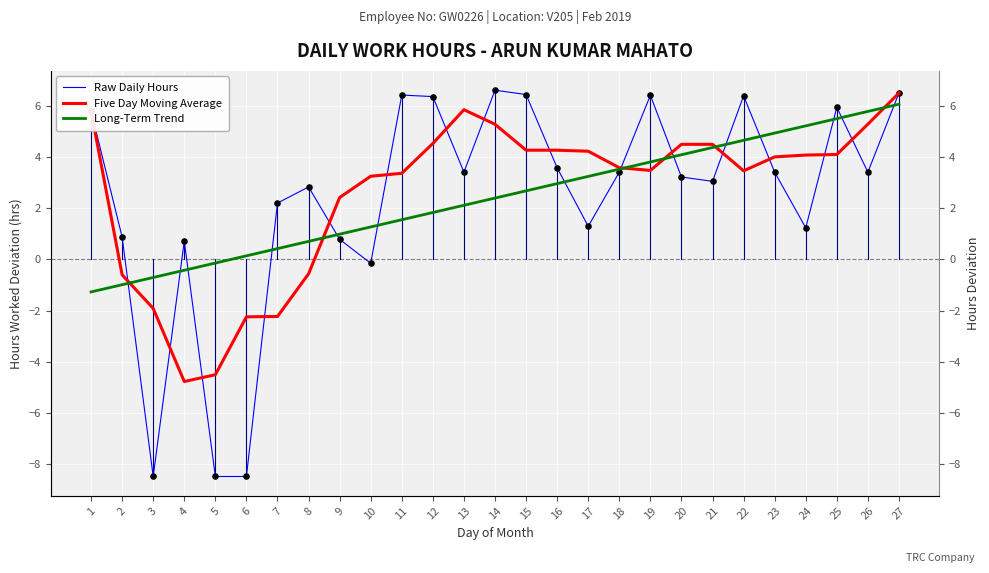

Which series has the largest Y range (max minus min)?

Raw Daily Hours